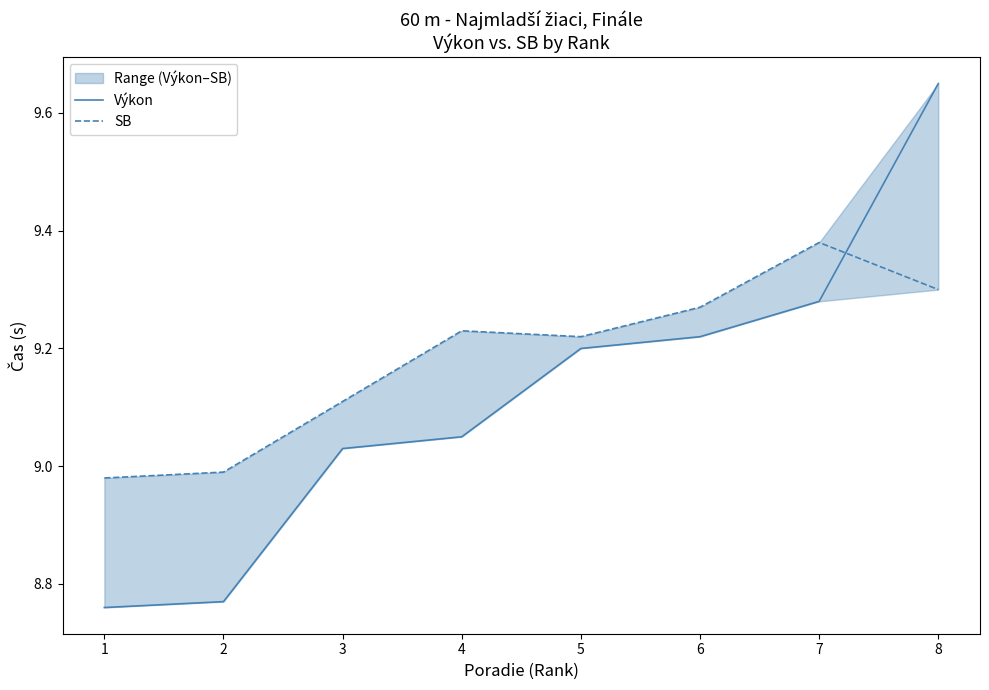

Reading left to right, list all the values displayed in this chart.

Výkon: 8.8	8.8	9.0	9.1	9.2	9.2	9.3	9.7
SB: 9.0	9.0	9.1	9.2	9.2	9.3	9.4	9.3